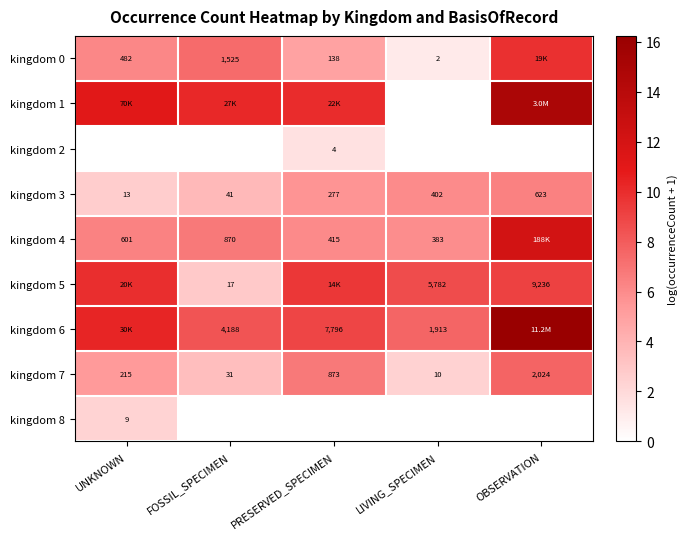

At which label does kingdom 7 reach its peak?

OBSERVATION